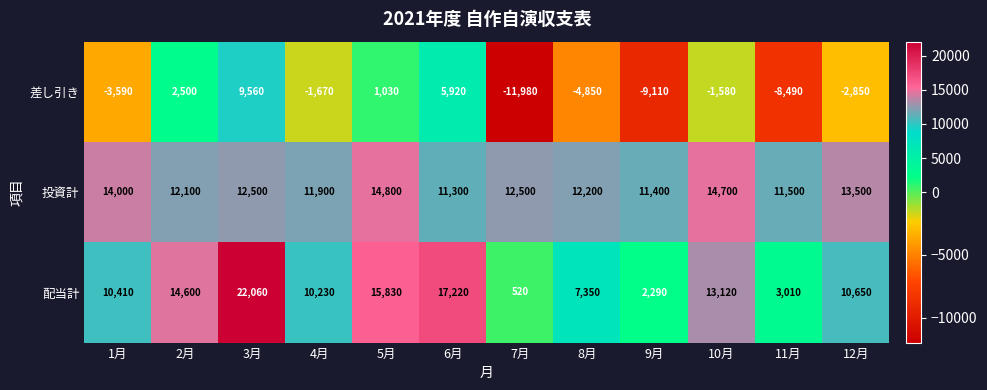

What is the lowest value of the 差し引き series?

-11980